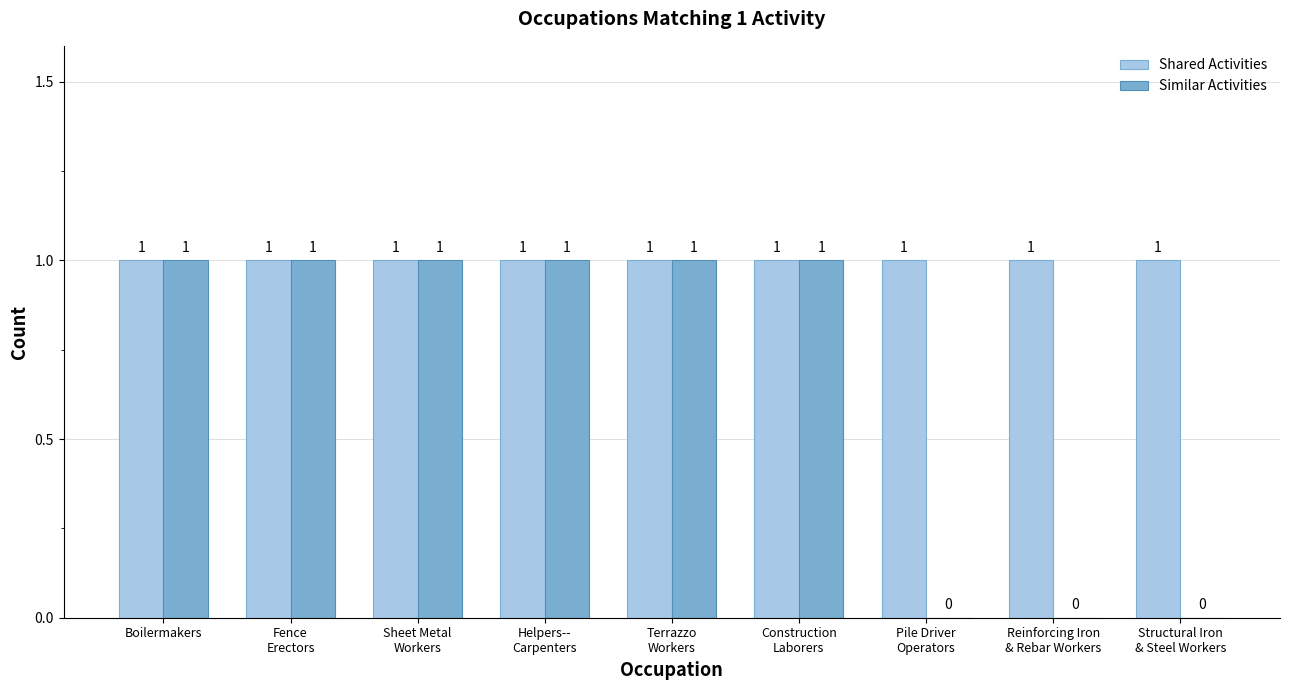

What is the greatest value displayed?

1